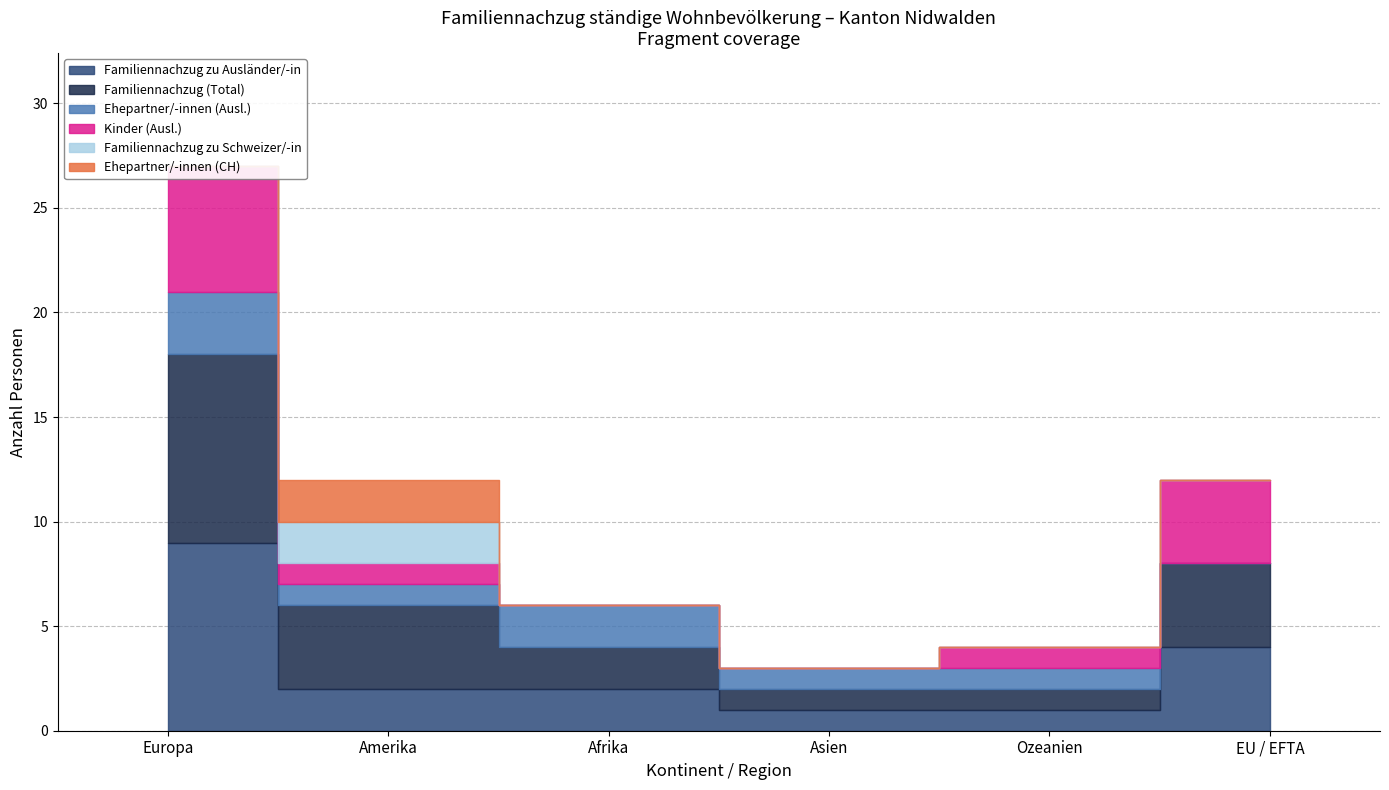

What are all the series names shown in the legend?

Familiennachzug zu Ausländer/-in, Familiennachzug (Total), Ehepartner/-innen (Ausl.), Kinder (Ausl.), Familiennachzug zu Schweizer/-in, Ehepartner/-innen (CH)